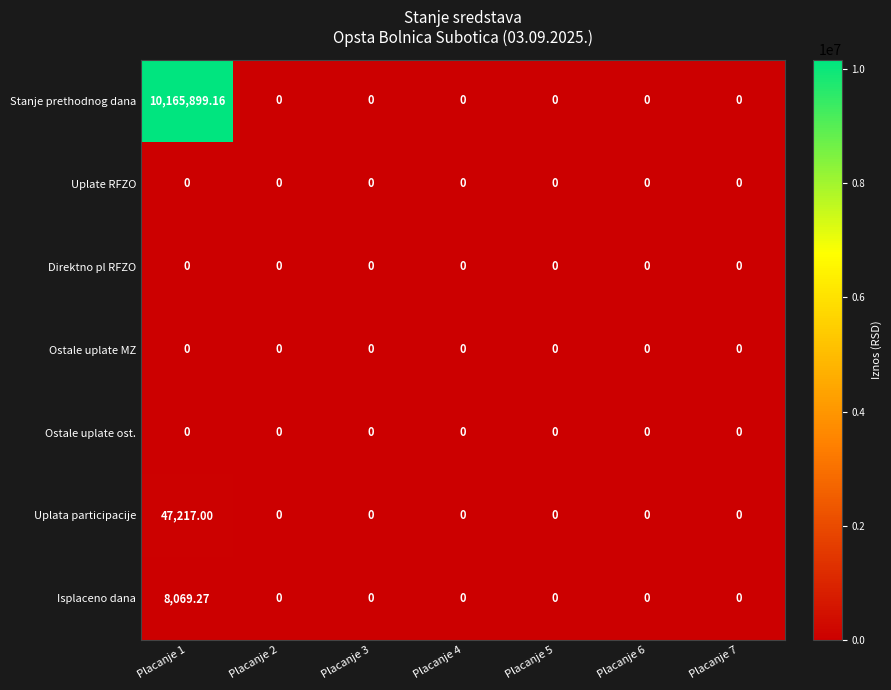

Which series has the largest range (max minus min)?

Stanje prethodnog dana